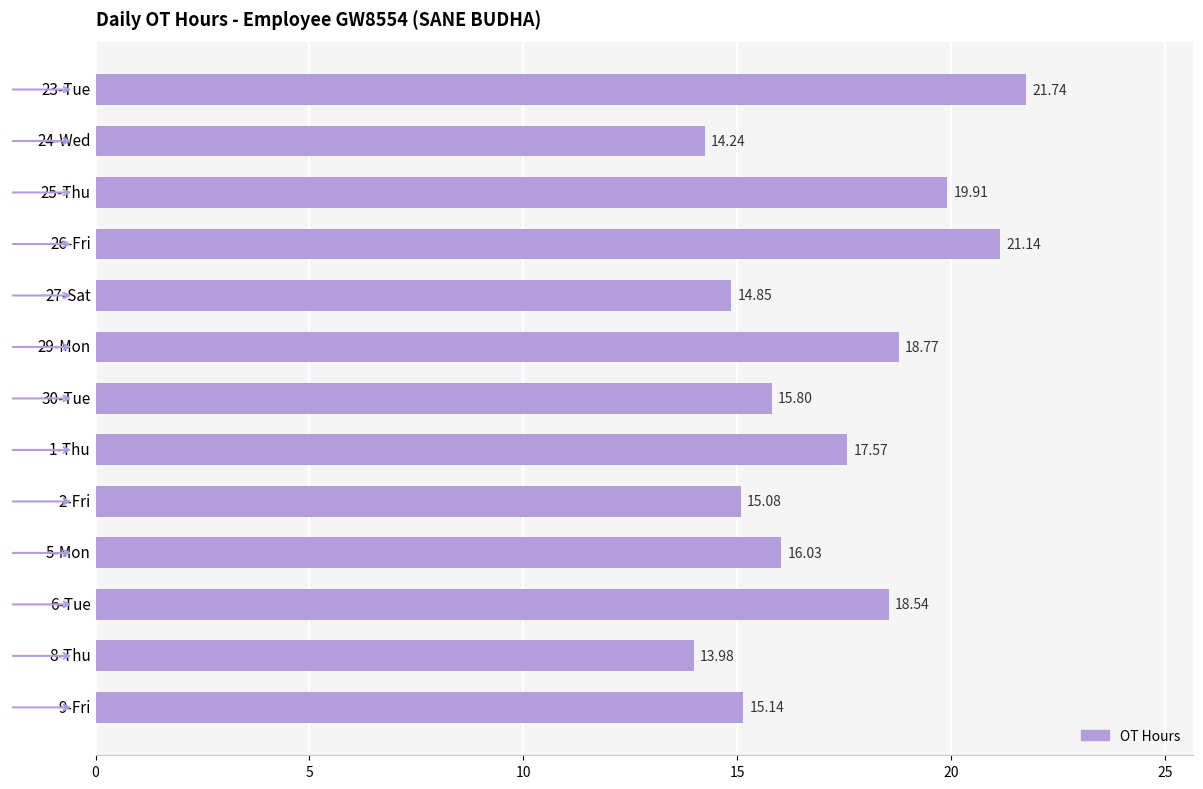

Which has a higher value, 2-Fri or 24-Wed?

2-Fri